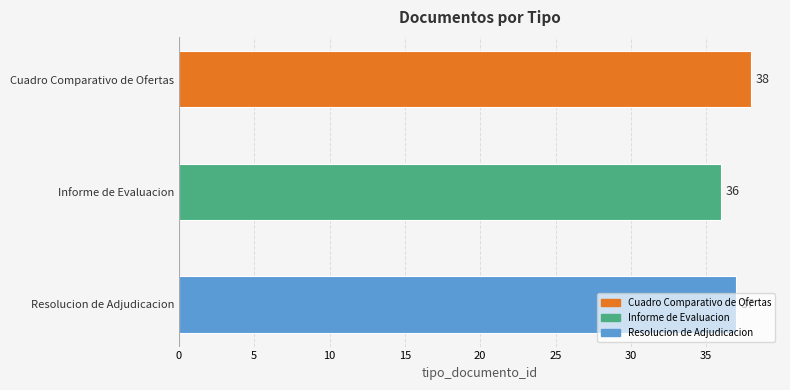

How many bars are there in total?

3